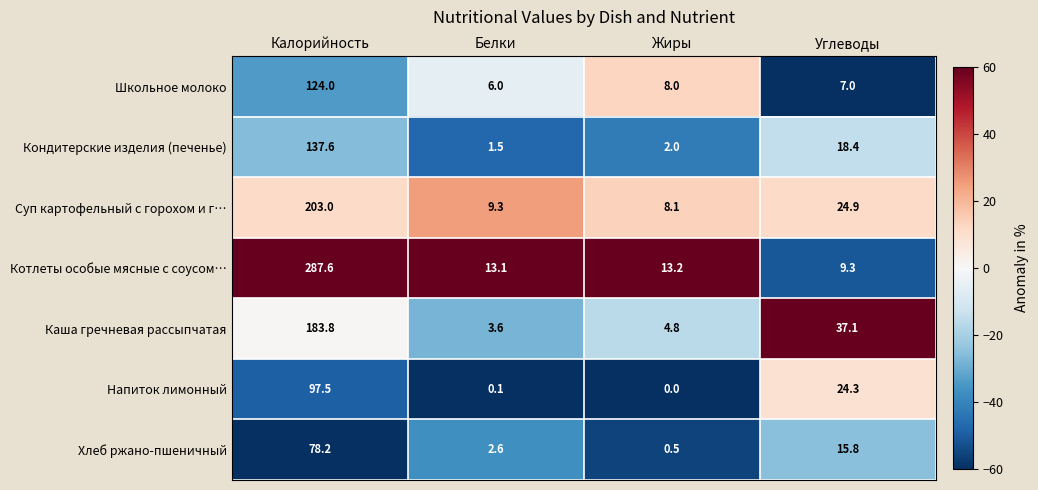

At Калорийность, list the series in order from smallest to largest.

Хлеб ржано-пшеничный, Напиток лимонный, Школьное молоко, Кондитерские изделия (печенье), Каша гречневая рассыпчатая, Суп картофельный с горохом и г…, Котлеты особые мясные с соусом…